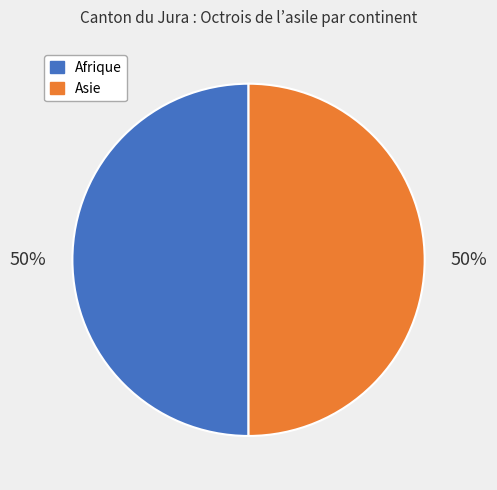

To the nearest percent, what is the average slice percentage?

50%